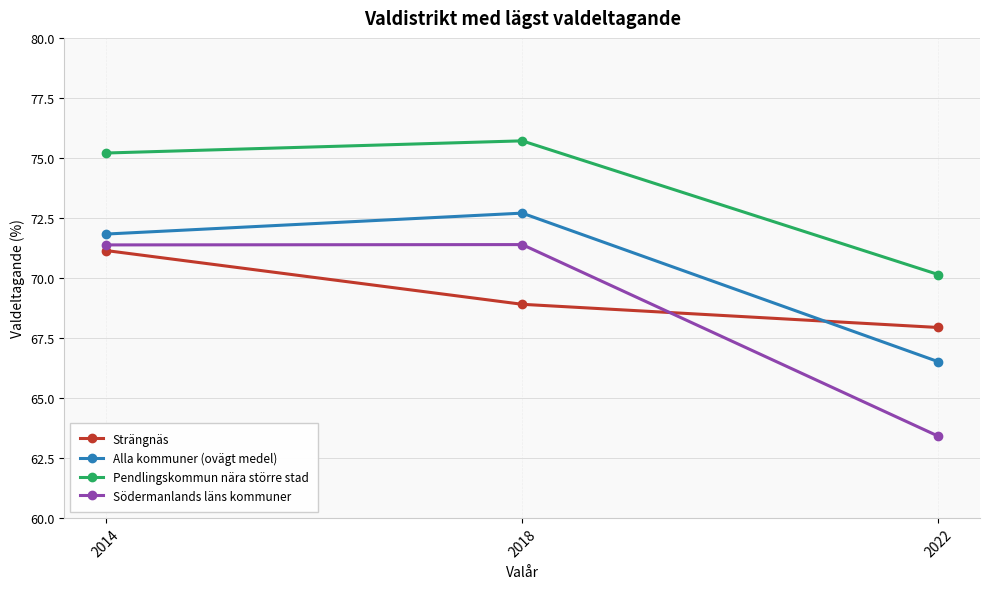

What is the difference between the highest and lowest values at 2018?

6.8